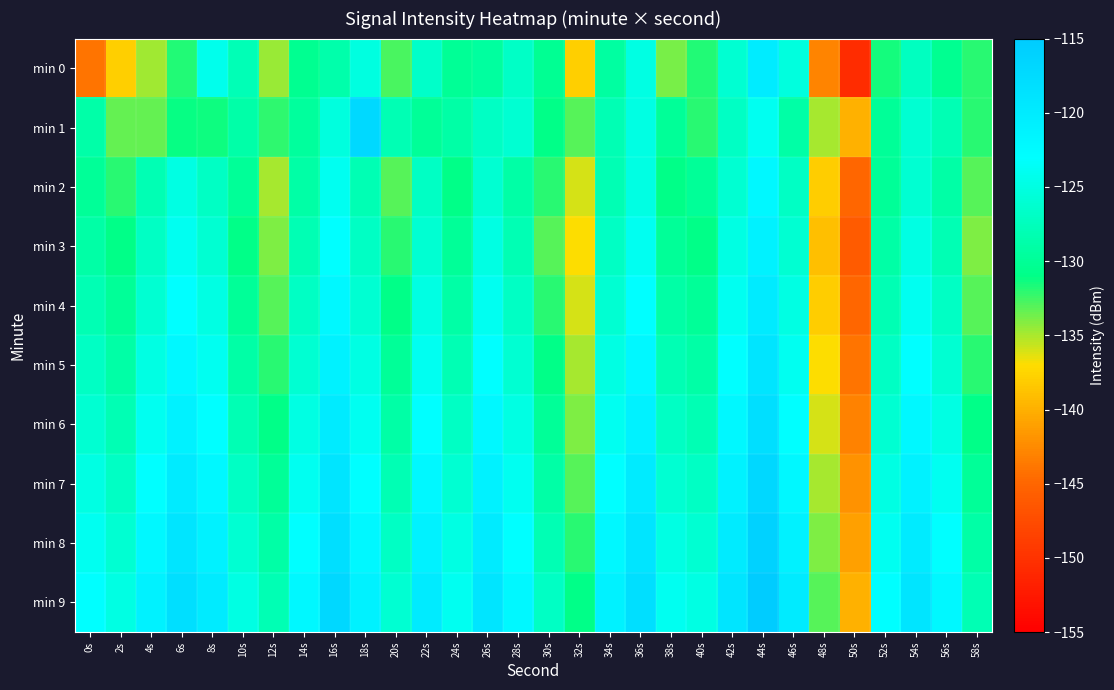

Reading left to right, what are all the values shown in this chart?

min 0: 0s=-144.0	2s=-137.9	4s=-134.8	6s=-131.8	8s=-124.2	10s=-127.8	12s=-134.6	14s=-130.4	16s=-128.7	18s=-125.0	20s=-132.7	22s=-126.7	24s=-130.0	26s=-129.4	28s=-126.8	30s=-130.3	32s=-137.8	34s=-129.3	36s=-124.9	38s=-133.9	40s=-131.7	42s=-126.0	44s=-120.1	46s=-125.3	48s=-143.0	50s=-150.5	52s=-131.6	54s=-127.3	56s=-130.3	58s=-132.0
min 1: 0s=-128.9	2s=-133.3	4s=-133.3	6s=-131.2	8s=-131.3	10s=-128.9	12s=-132.1	14s=-129.6	16s=-125.3	18s=-117.2	20s=-128.0	22s=-130.0	24s=-129.0	26s=-127.0	28s=-126.0	30s=-131.0	32s=-133.0	34s=-128.0	36s=-125.0	38s=-130.0	40s=-132.0	42s=-127.0	44s=-124.0	46s=-129.0	48s=-135.0	50s=-140.0	52s=-130.0	54s=-126.0	56s=-128.0	58s=-132.0
min 2: 0s=-130.0	2s=-132.0	4s=-128.0	6s=-125.0	8s=-127.0	10s=-130.0	12s=-135.0	14s=-129.0	16s=-124.0	18s=-128.0	20s=-133.0	22s=-127.0	24s=-131.0	26s=-126.0	28s=-129.0	30s=-132.0	32s=-136.0	34s=-128.0	36s=-125.0	38s=-131.0	40s=-130.0	42s=-126.0	44s=-122.0	46s=-127.0	48s=-138.0	50s=-145.0	52s=-130.0	54s=-126.0	56s=-129.0	58s=-133.0
min 3: 0s=-129.0	2s=-131.0	4s=-127.0	6s=-124.0	8s=-126.0	10s=-131.0	12s=-134.0	14s=-128.0	16s=-123.0	18s=-127.0	20s=-132.0	22s=-126.0	24s=-130.0	26s=-125.0	28s=-128.0	30s=-133.0	32s=-137.0	34s=-127.0	36s=-124.0	38s=-130.0	40s=-131.0	42s=-125.0	44s=-121.0	46s=-126.0	48s=-139.0	50s=-146.0	52s=-129.0	54s=-125.0	56s=-128.0	58s=-134.0
min 4: 0s=-128.0	2s=-130.0	4s=-126.0	6s=-123.0	8s=-125.0	10s=-130.0	12s=-133.0	14s=-127.0	16s=-122.0	18s=-126.0	20s=-131.0	22s=-125.0	24s=-129.0	26s=-124.0	28s=-127.0	30s=-132.0	32s=-136.0	34s=-126.0	36s=-123.0	38s=-129.0	40s=-130.0	42s=-124.0	44s=-120.0	46s=-125.0	48s=-138.0	50s=-145.0	52s=-128.0	54s=-124.0	56s=-127.0	58s=-133.0
min 5: 0s=-127.0	2s=-129.0	4s=-125.0	6s=-122.0	8s=-124.0	10s=-129.0	12s=-132.0	14s=-126.0	16s=-121.0	18s=-125.0	20s=-130.0	22s=-124.0	24s=-128.0	26s=-123.0	28s=-126.0	30s=-131.0	32s=-135.0	34s=-125.0	36s=-122.0	38s=-128.0	40s=-129.0	42s=-123.0	44s=-119.0	46s=-124.0	48s=-137.0	50s=-144.0	52s=-127.0	54s=-123.0	56s=-126.0	58s=-132.0
min 6: 0s=-126.0	2s=-128.0	4s=-124.0	6s=-121.0	8s=-123.0	10s=-128.0	12s=-131.0	14s=-125.0	16s=-120.0	18s=-124.0	20s=-129.0	22s=-123.0	24s=-127.0	26s=-122.0	28s=-125.0	30s=-130.0	32s=-134.0	34s=-124.0	36s=-121.0	38s=-127.0	40s=-128.0	42s=-122.0	44s=-118.0	46s=-123.0	48s=-136.0	50s=-143.0	52s=-126.0	54s=-122.0	56s=-125.0	58s=-131.0
min 7: 0s=-125.0	2s=-127.0	4s=-123.0	6s=-120.0	8s=-122.0	10s=-127.0	12s=-130.0	14s=-124.0	16s=-119.0	18s=-123.0	20s=-128.0	22s=-122.0	24s=-126.0	26s=-121.0	28s=-124.0	30s=-129.0	32s=-133.0	34s=-123.0	36s=-120.0	38s=-126.0	40s=-127.0	42s=-121.0	44s=-117.0	46s=-122.0	48s=-135.0	50s=-142.0	52s=-125.0	54s=-121.0	56s=-124.0	58s=-130.0
min 8: 0s=-124.0	2s=-126.0	4s=-122.0	6s=-119.0	8s=-121.0	10s=-126.0	12s=-129.0	14s=-123.0	16s=-118.0	18s=-122.0	20s=-127.0	22s=-121.0	24s=-125.0	26s=-120.0	28s=-123.0	30s=-128.0	32s=-132.0	34s=-122.0	36s=-119.0	38s=-125.0	40s=-126.0	42s=-120.0	44s=-116.0	46s=-121.0	48s=-134.0	50s=-141.0	52s=-124.0	54s=-120.0	56s=-123.0	58s=-129.0
min 9: 0s=-123.0	2s=-125.0	4s=-121.0	6s=-118.0	8s=-120.0	10s=-125.0	12s=-128.0	14s=-122.0	16s=-117.0	18s=-121.0	20s=-126.0	22s=-120.0	24s=-124.0	26s=-119.0	28s=-122.0	30s=-127.0	32s=-131.0	34s=-121.0	36s=-118.0	38s=-124.0	40s=-125.0	42s=-119.0	44s=-115.0	46s=-120.0	48s=-133.0	50s=-140.0	52s=-123.0	54s=-119.0	56s=-122.0	58s=-128.0